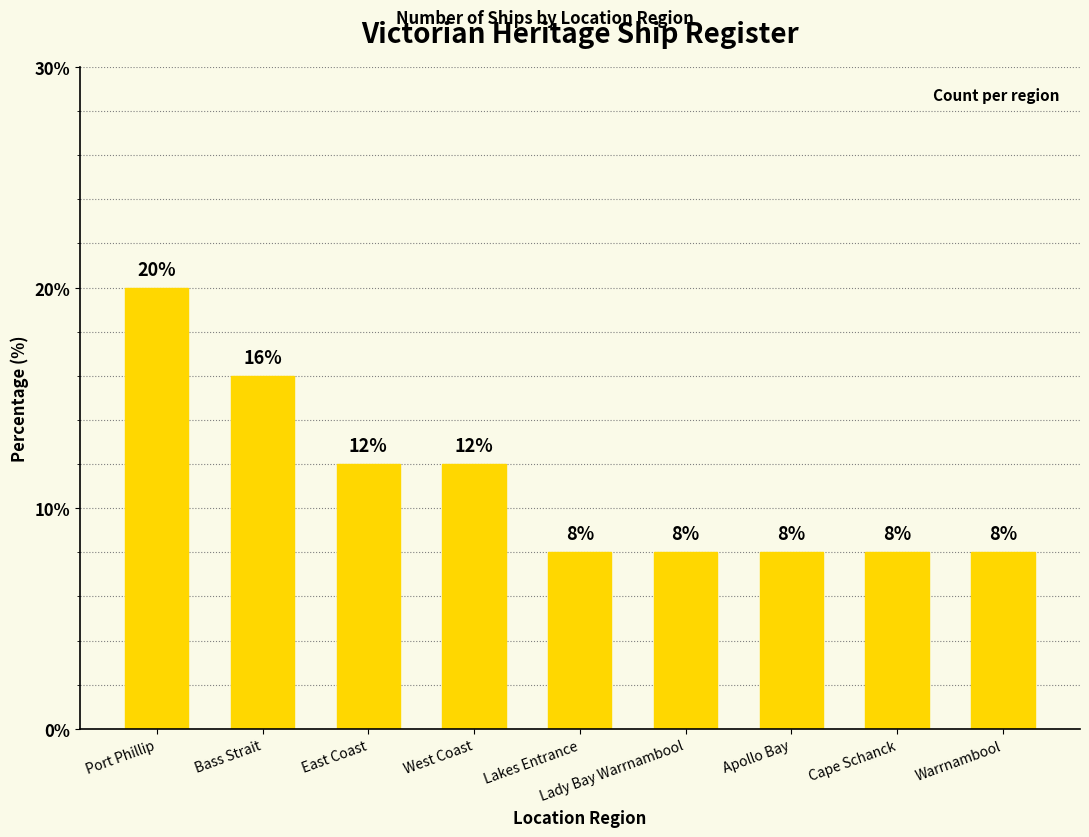

What is the label of the 4th bar from the left?

West Coast